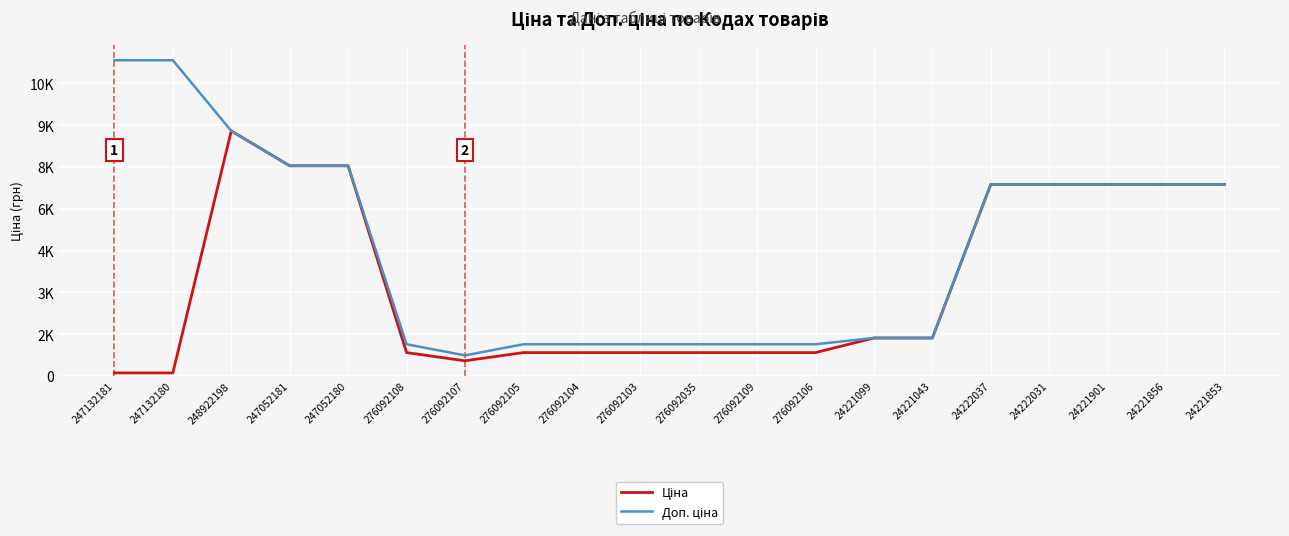

At which label is Доп. ціна closest to 6038?

24222037